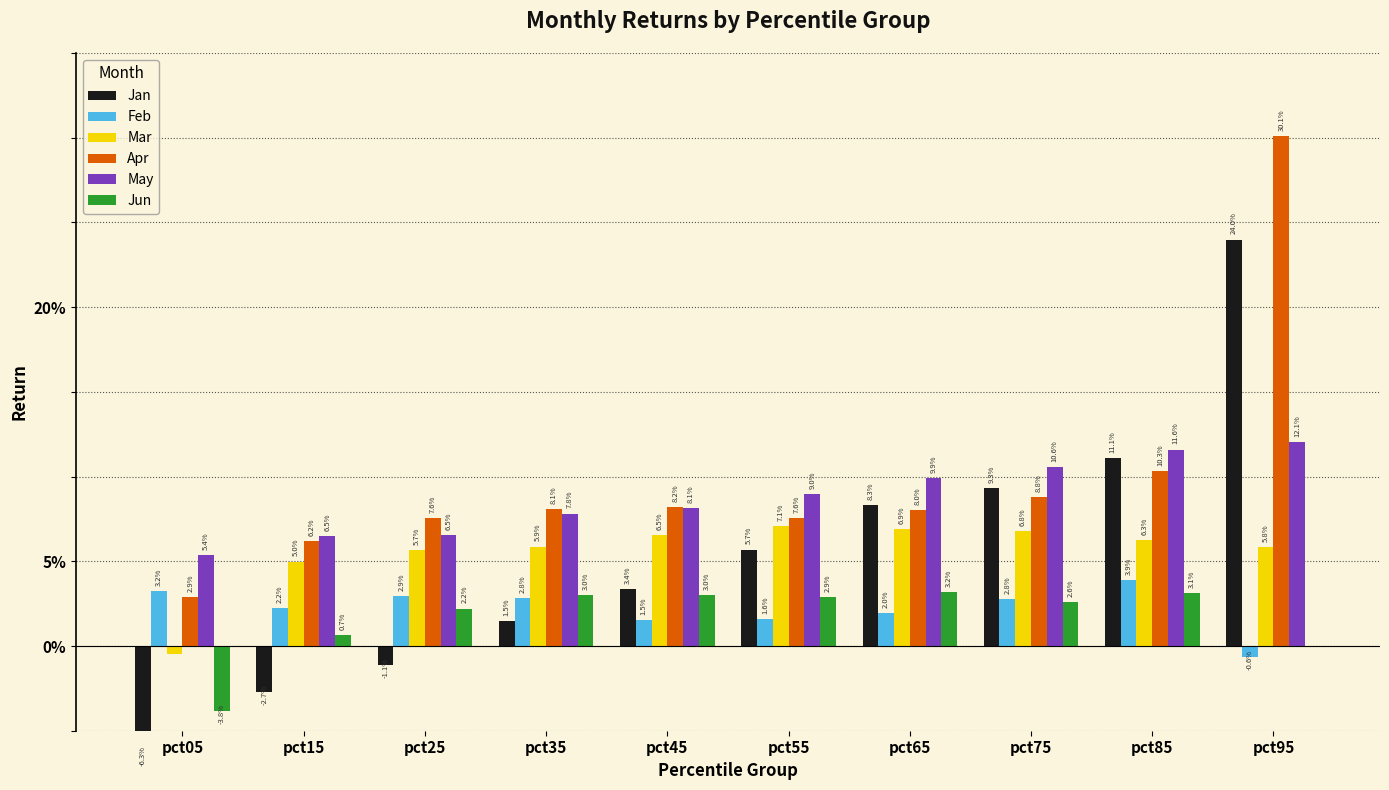

Rank the series at pct65 from lowest to highest value.

Feb, Jun, Mar, Apr, Jan, May